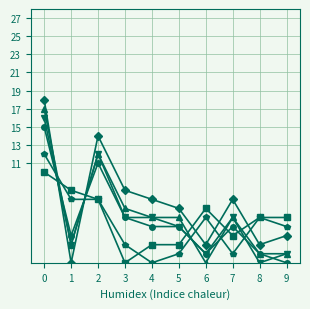

Does the chart display data point markers on the line(s)?

Yes